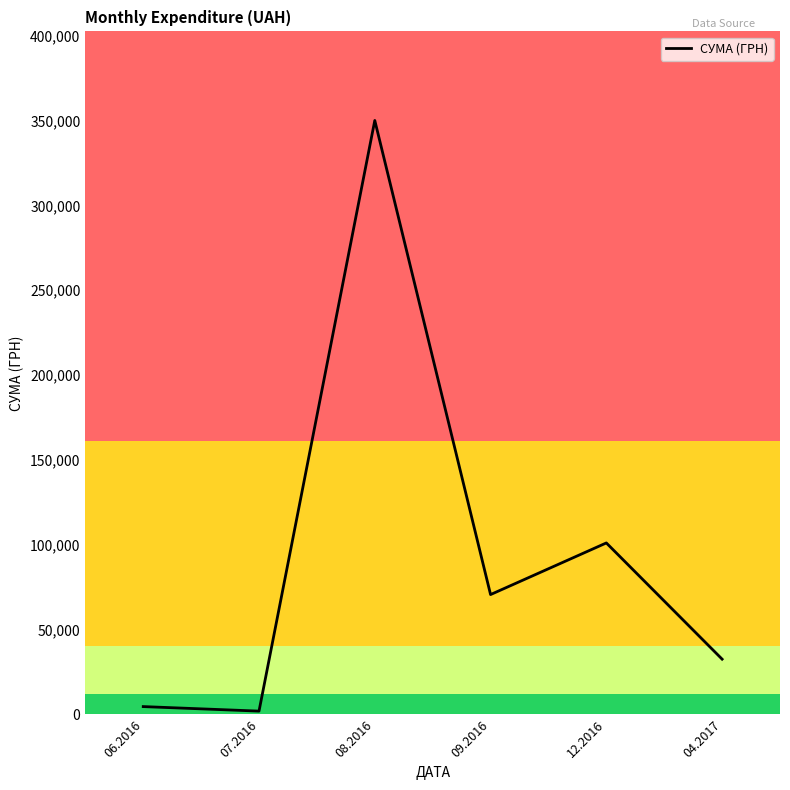

Read the value at 04.2017.

32511.6